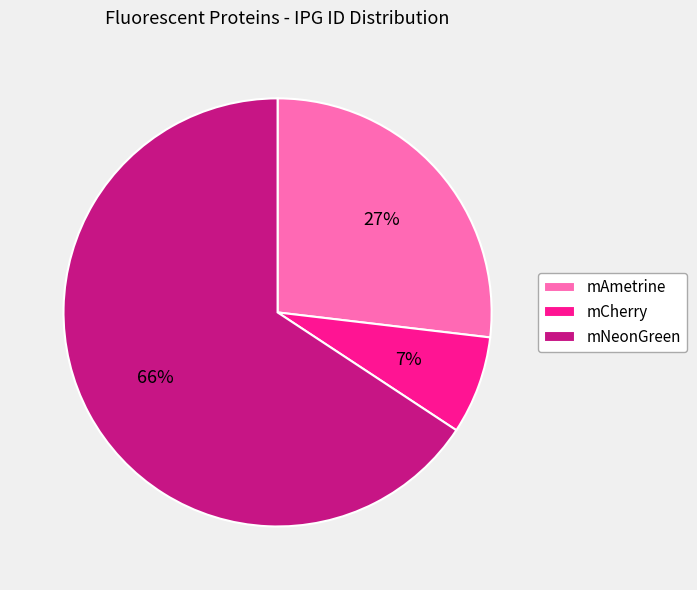

Which category has the smallest portion of the pie?

mCherry